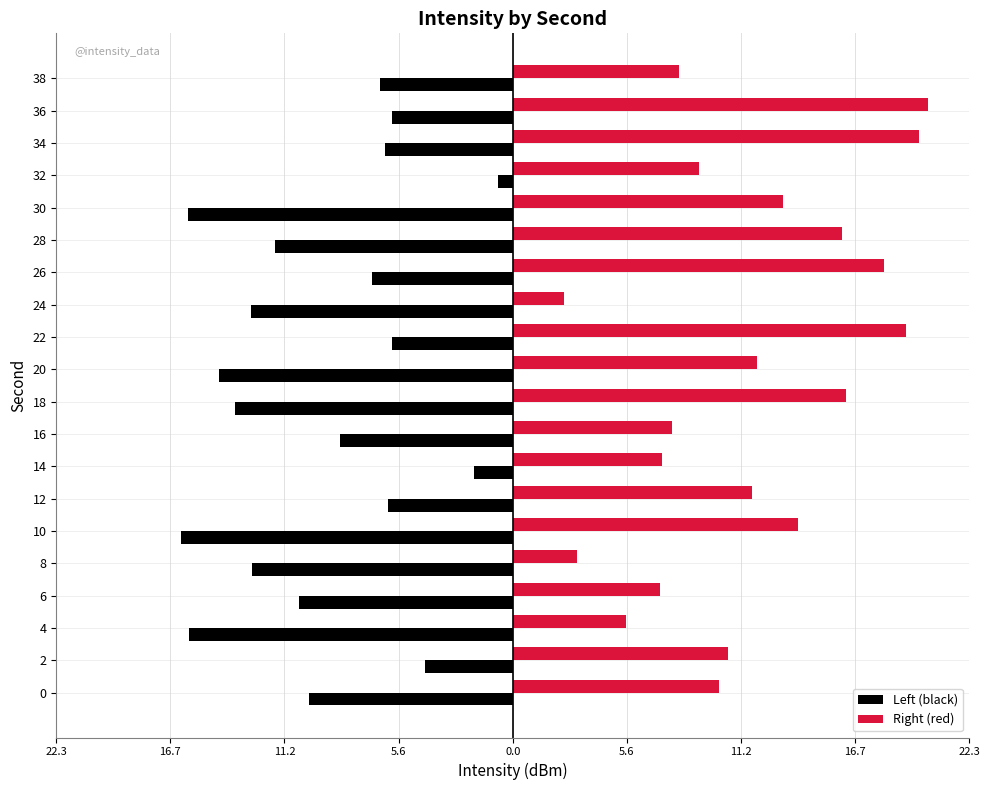

What are all the series names shown in the legend?

Left (black), Right (red)